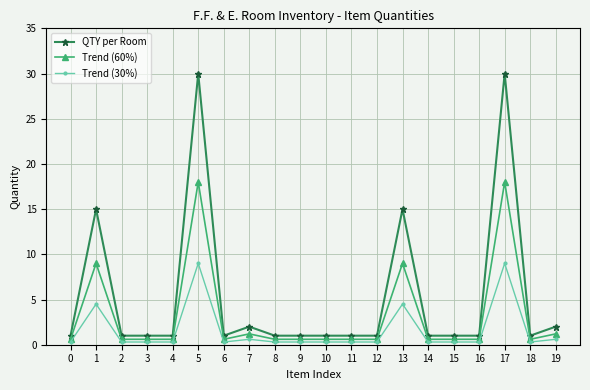

What is the value of the QTY per Room point at the 8th from the left?

2.0